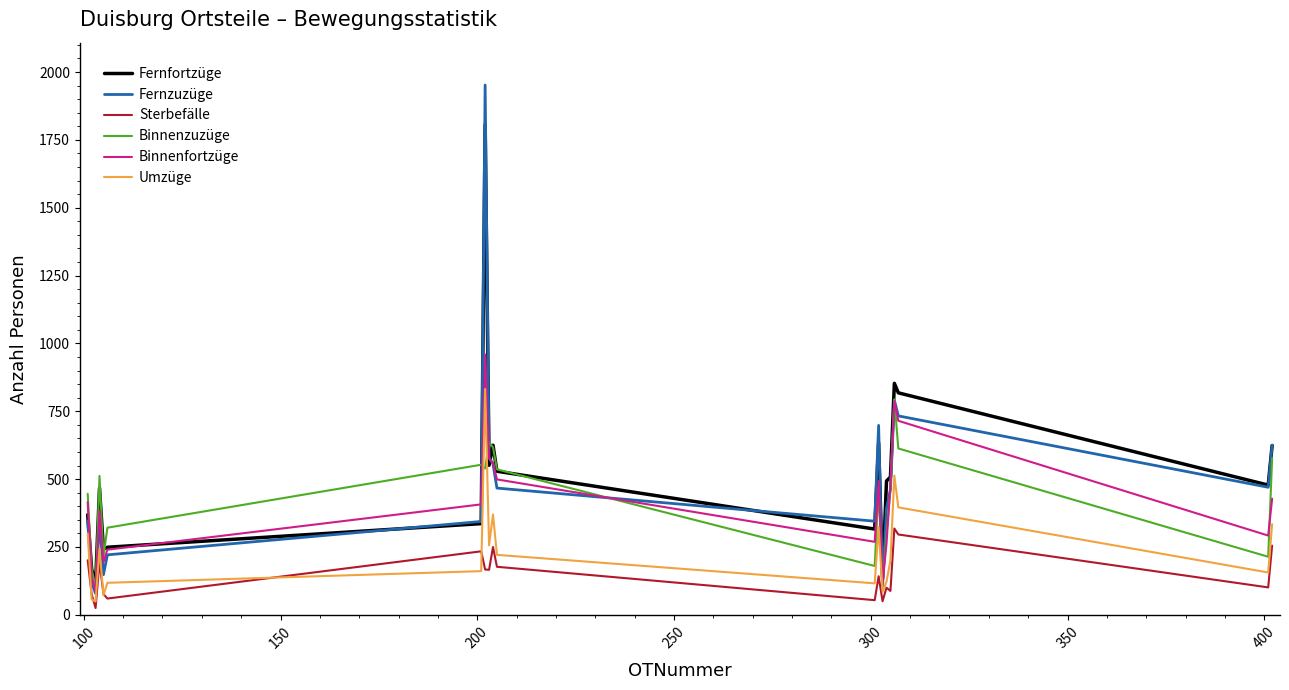

How many lines are shown in the chart?

6